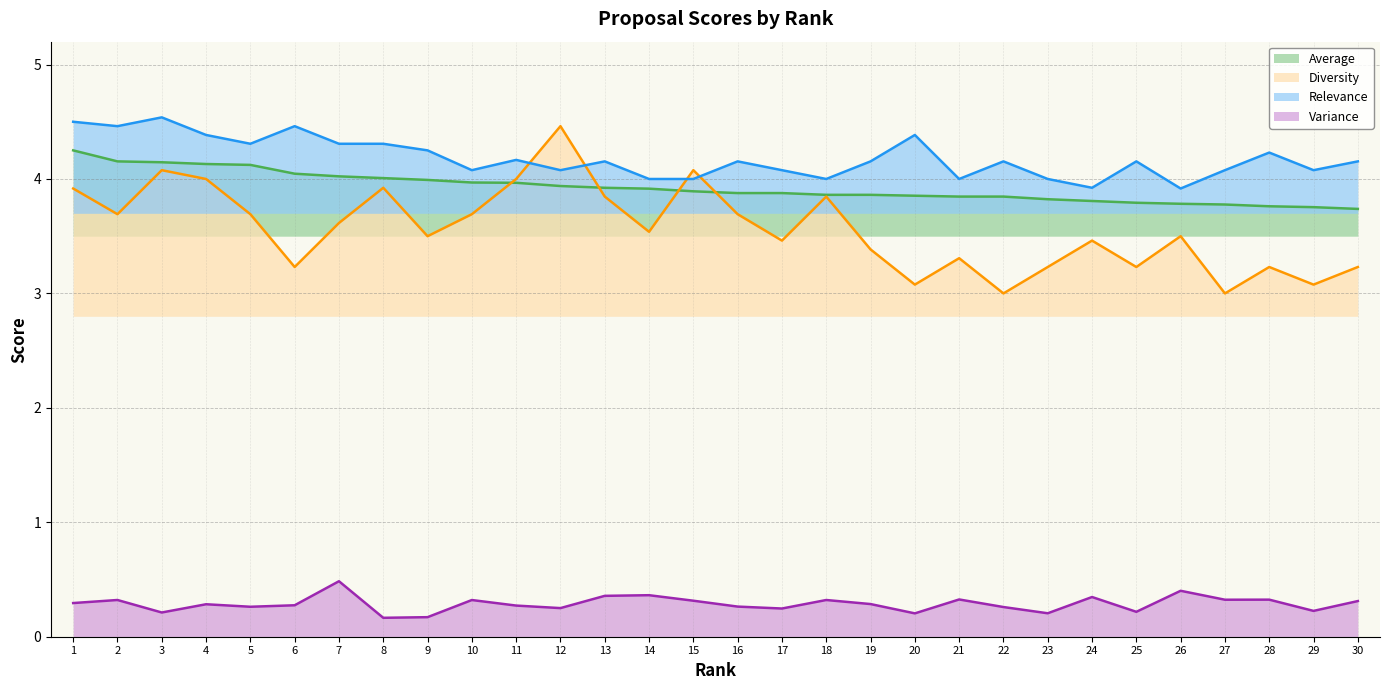

At which category is the sum across all series the highest?

3